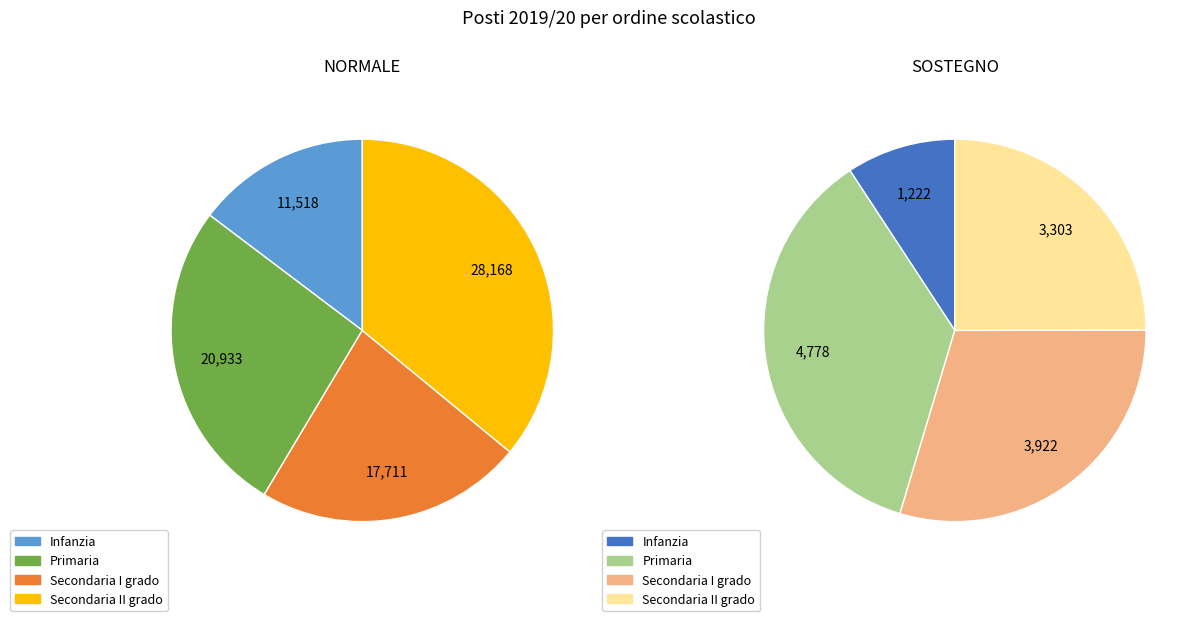

How many slices are in this pie chart?

8